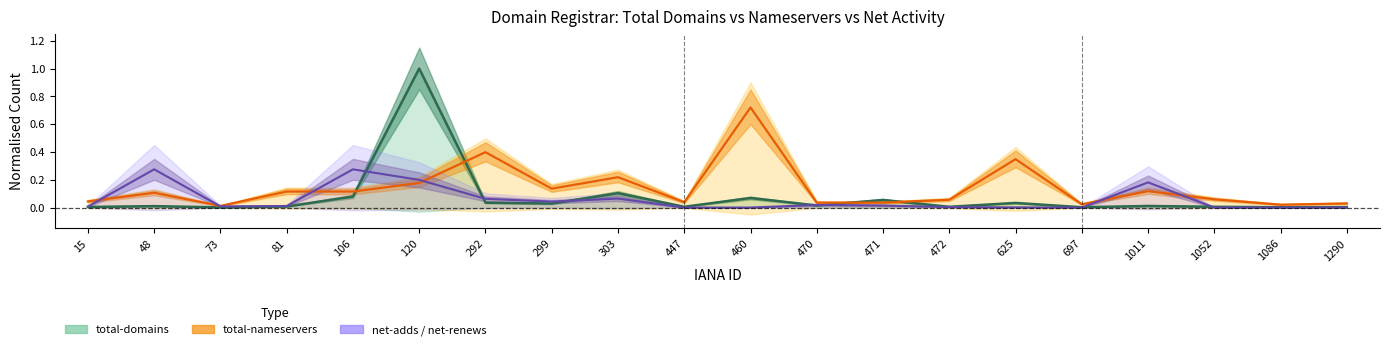

At which category does the chart reach its peak across all series?

120